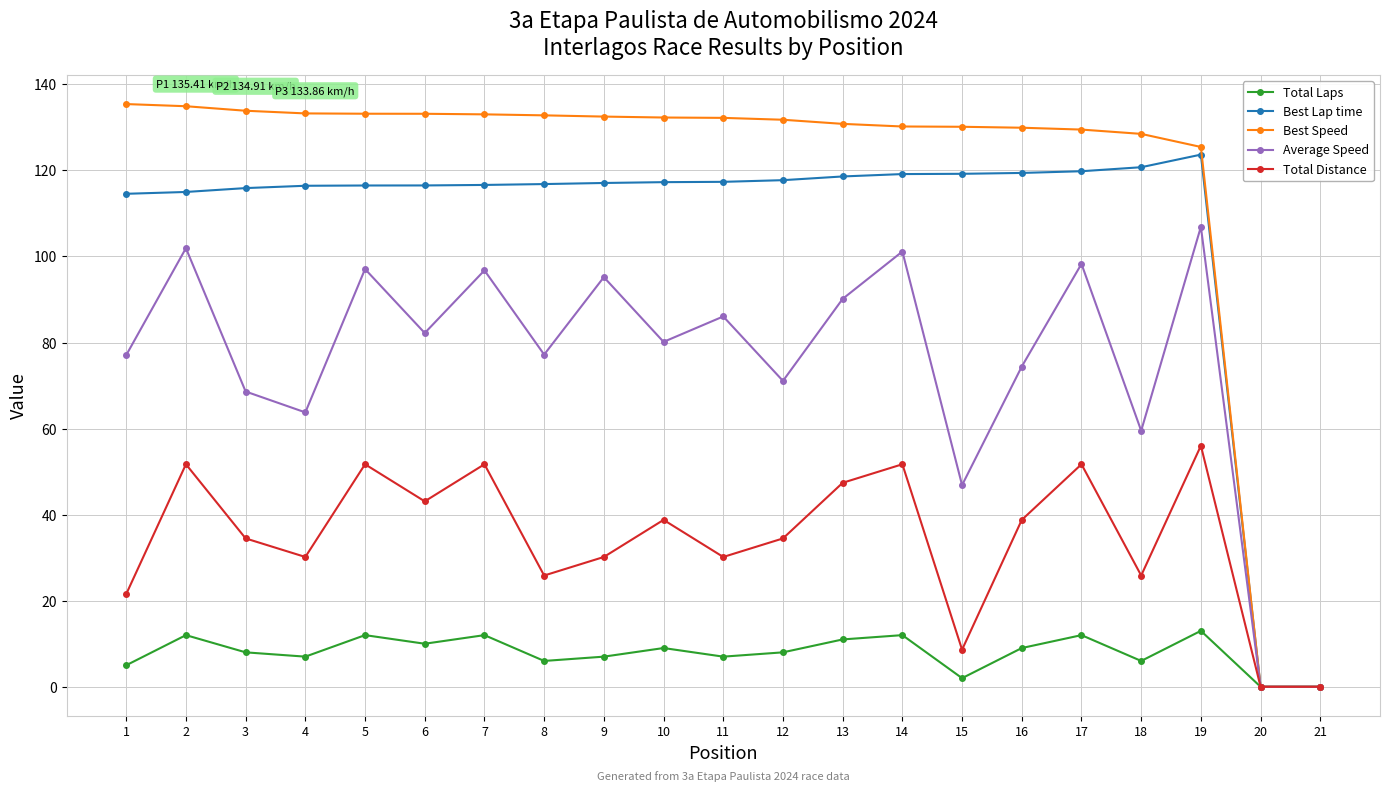

The Total Laps series shows 11.0 at 13. True or false?

True